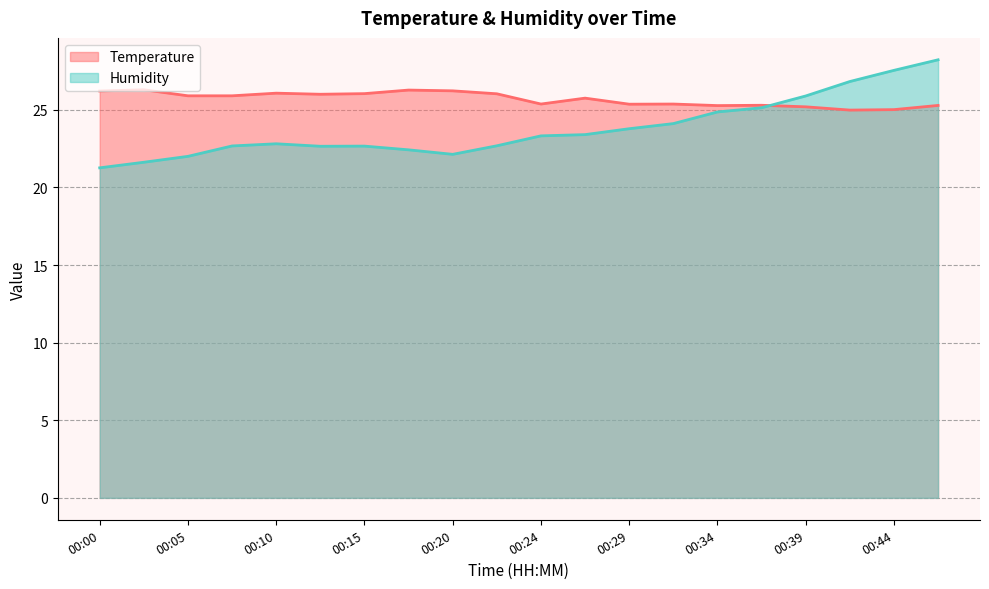

What is the value of the Humidity point at the 20th from the left?

28.2